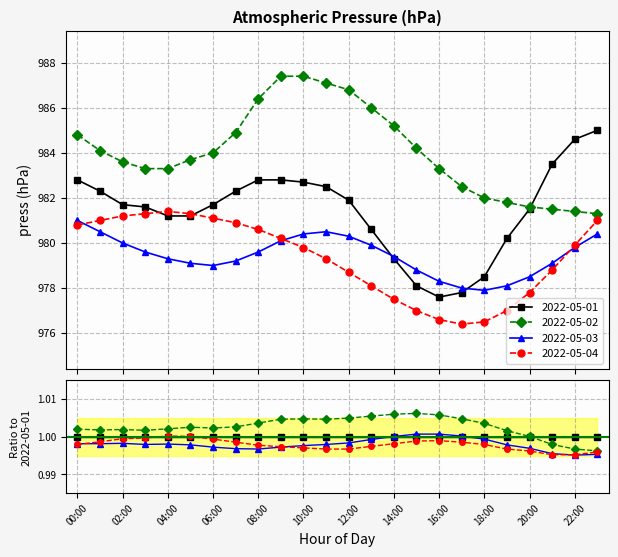

What is the label of the 9th point from the right?

15:00